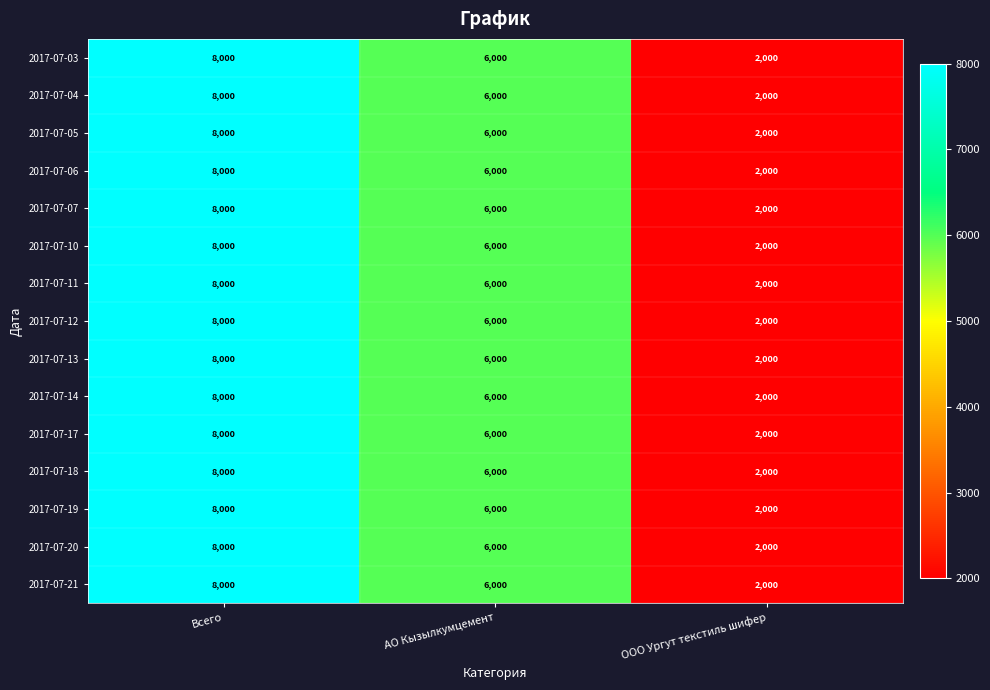

List the labels in order of 2017-07-20 value, largest first.

Всего, АО Кызылкумцемент, ООО Ургут текстиль шифер